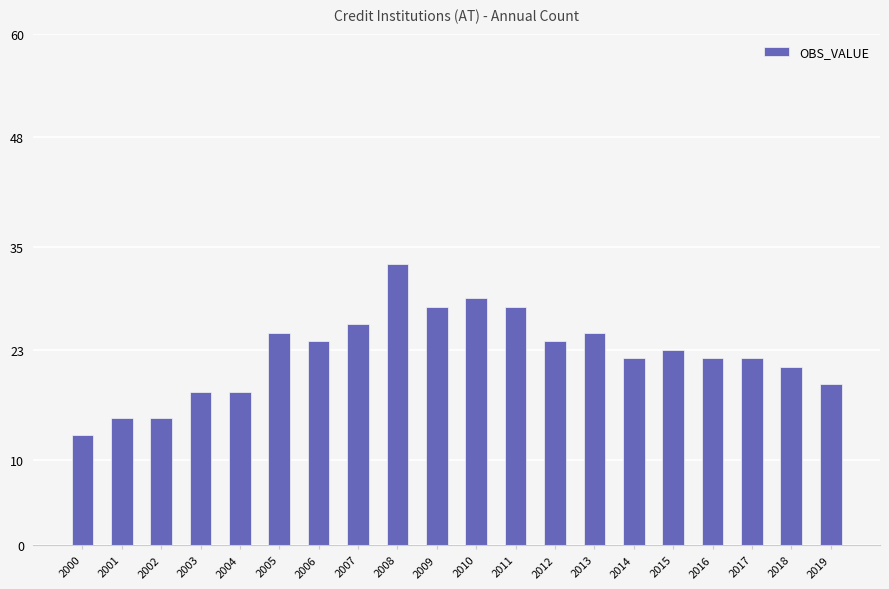

Approximately how many times larger is the value at 2010 compared to 2001?

1.9